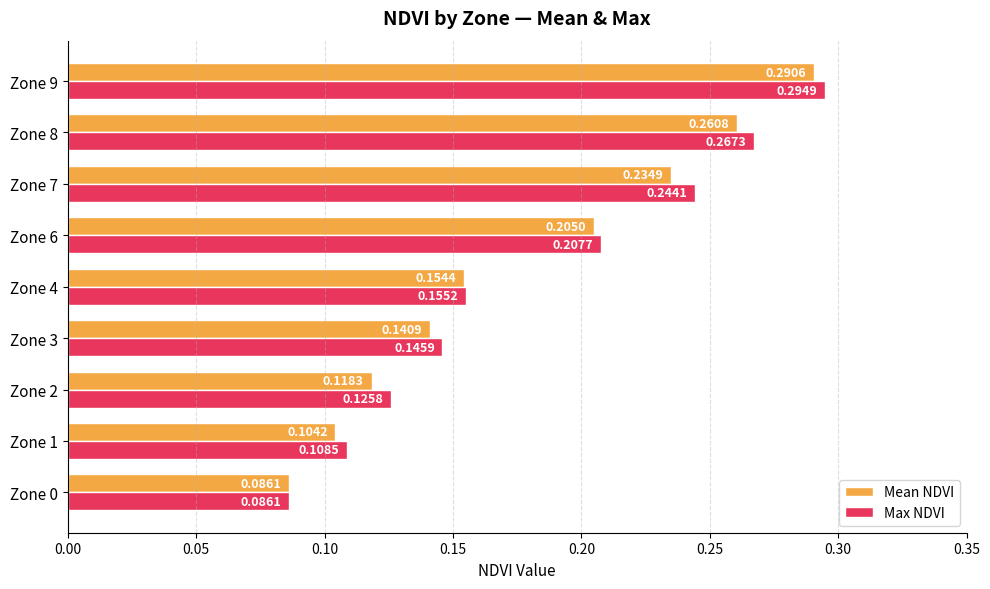

List the series in order of their peak value, highest first.

Max NDVI, Mean NDVI